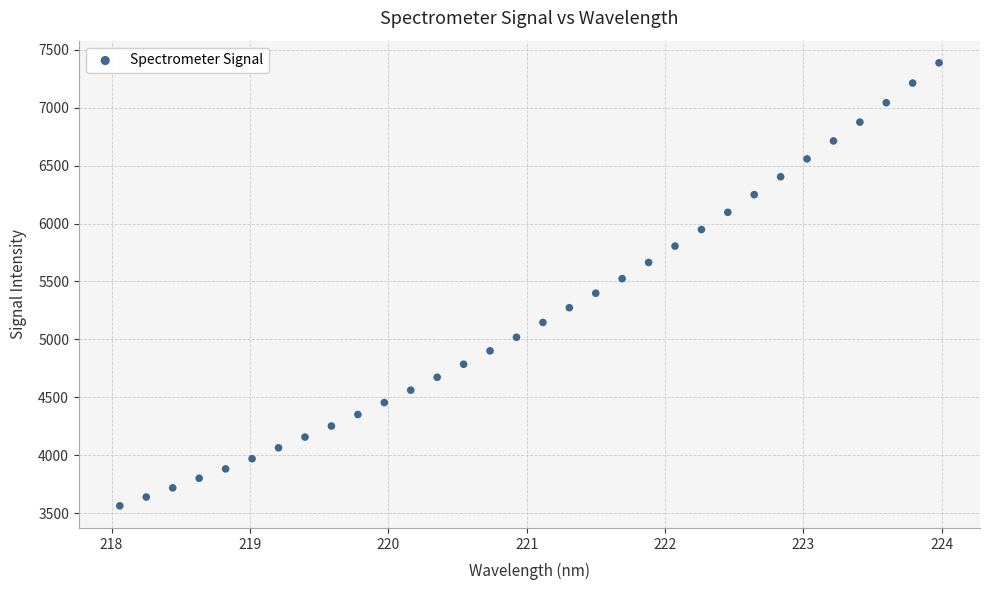

What is the range of X values (max minus min)?

5.9